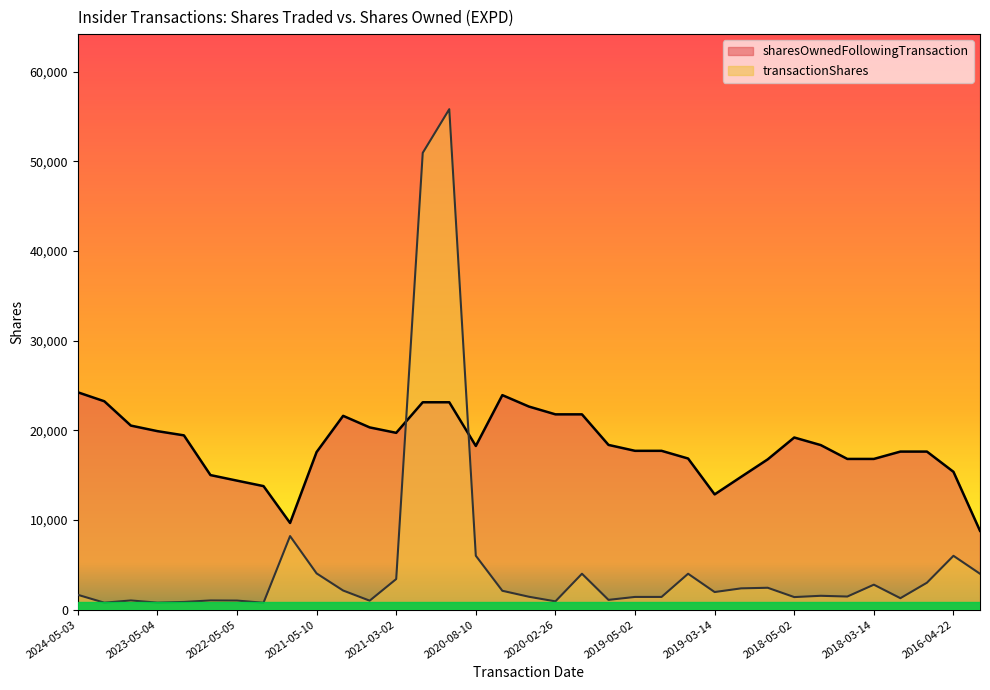

What is the minimum value shown in the chart?

766